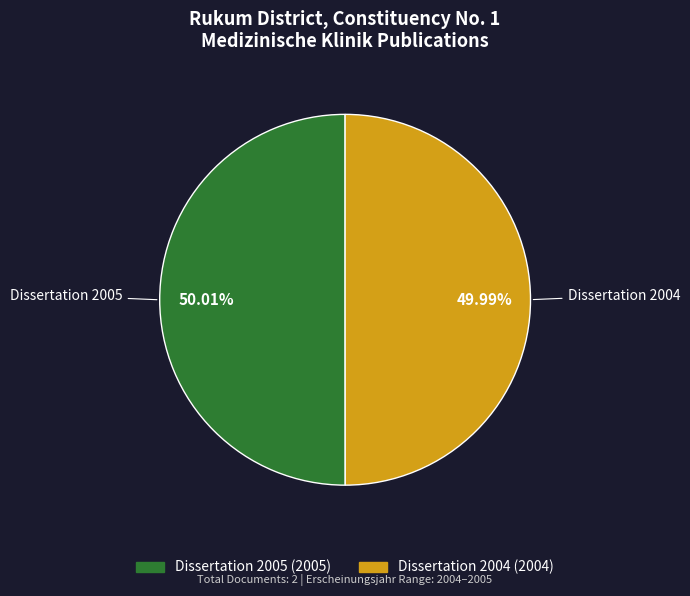

Is there any slice that represents more than half of the pie?

Yes